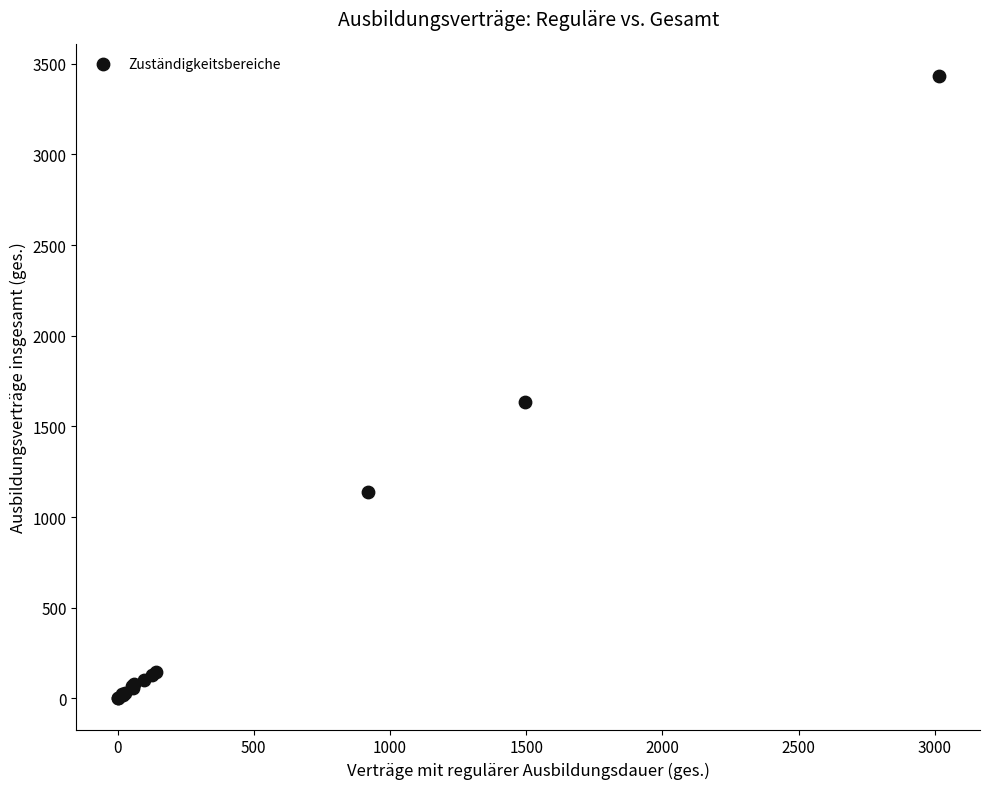

What Y value in the scatter plot is closest to 1717?

1635